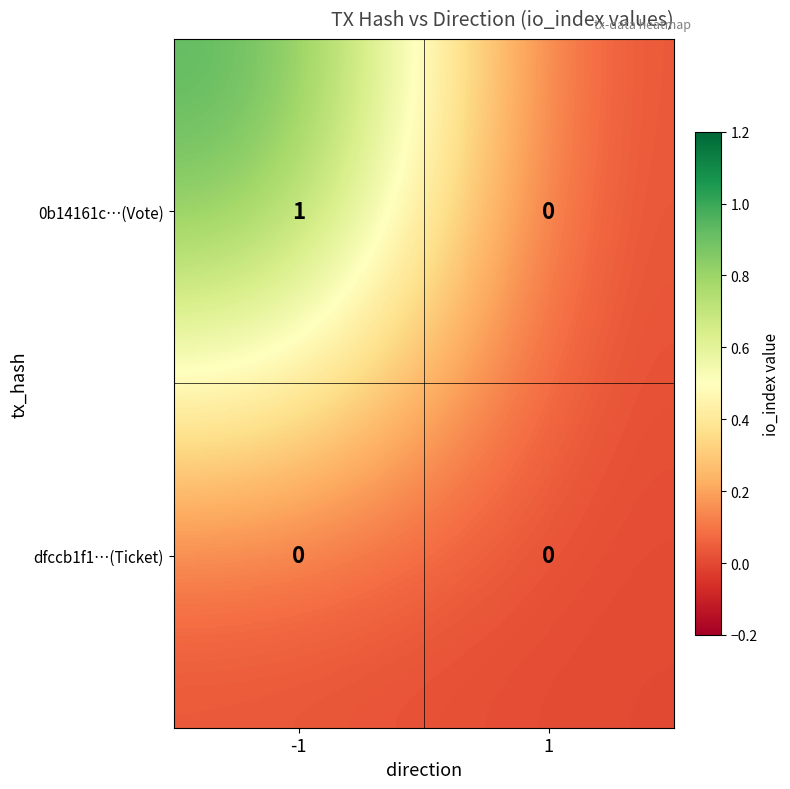

Is it true that 0b14161c…(Vote) equals 2 at -1?

False